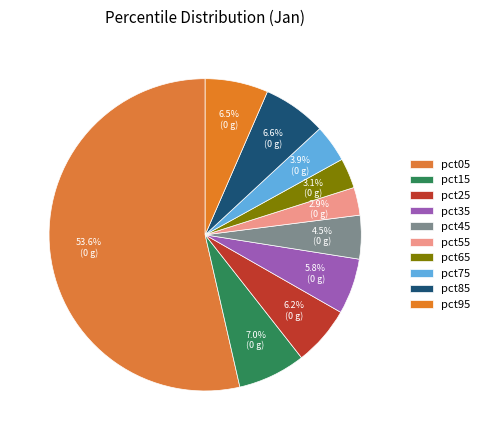

Count the number of slices in the pie.

10